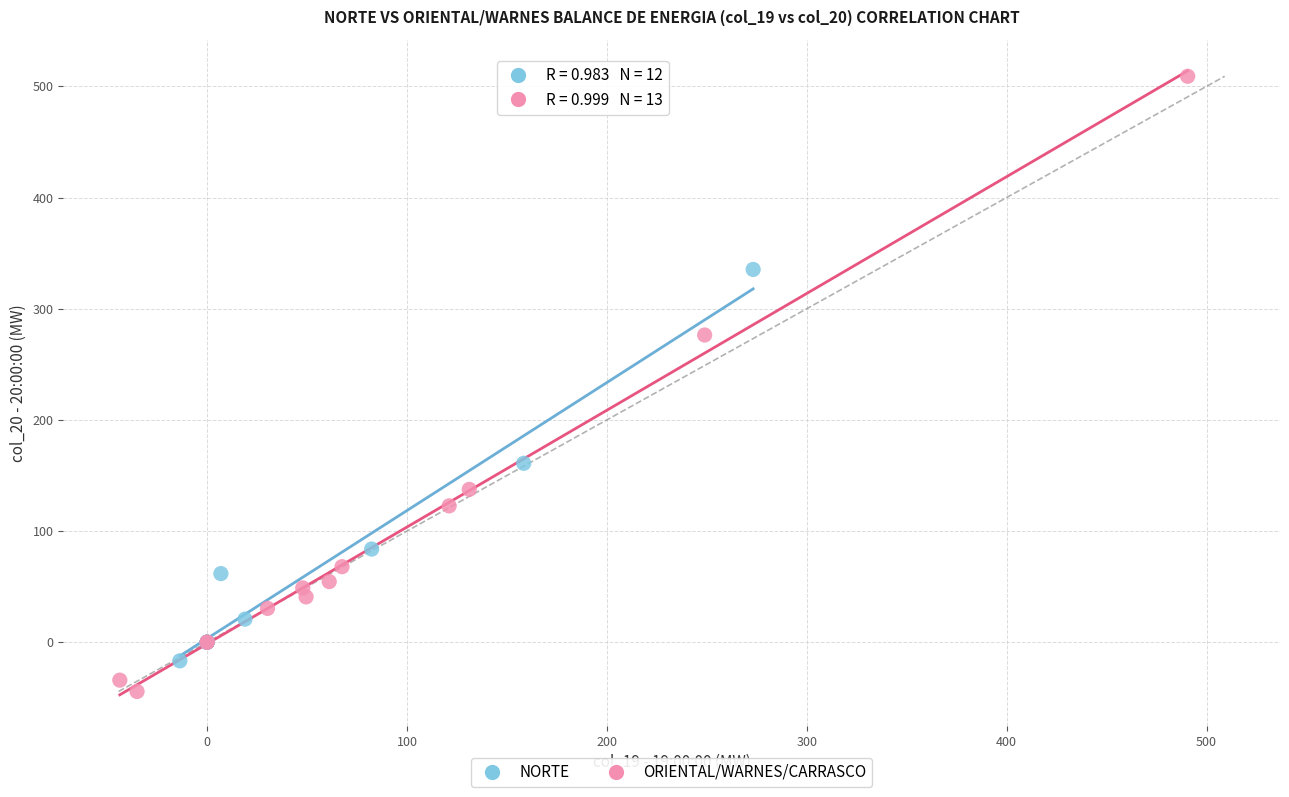

Which series has the widest spread of Y values?

ORIENTAL/WARNES/CARRASCO